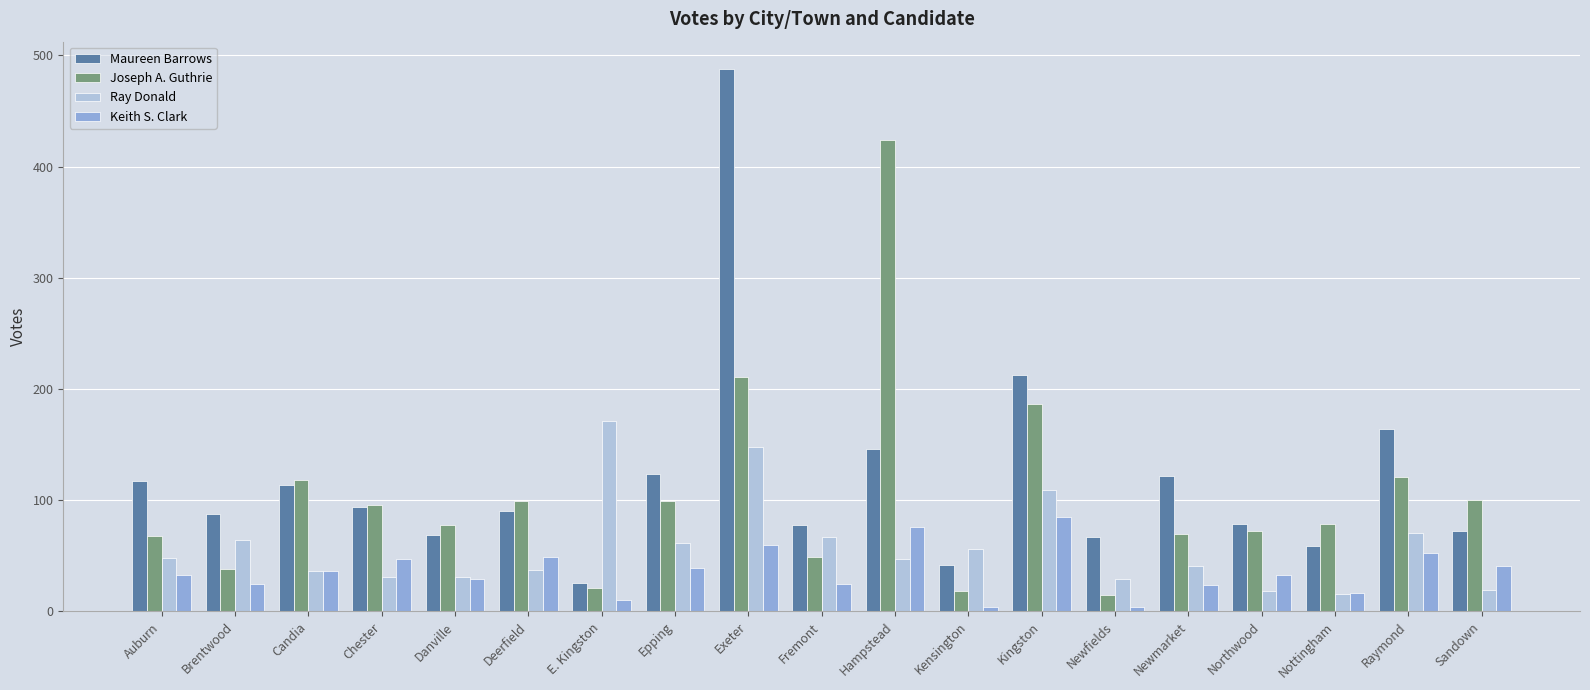

What is the spread (max minus min) of values at Kingston?

128